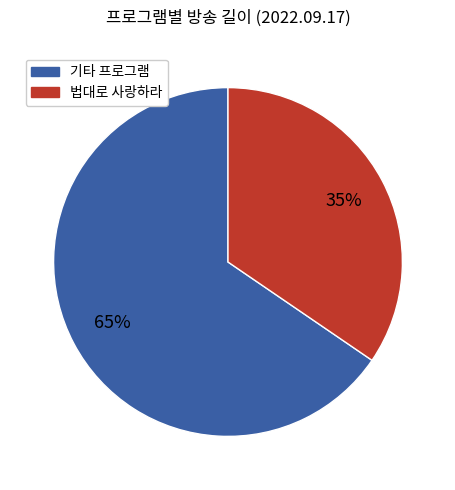

Count the number of slices in the pie.

2